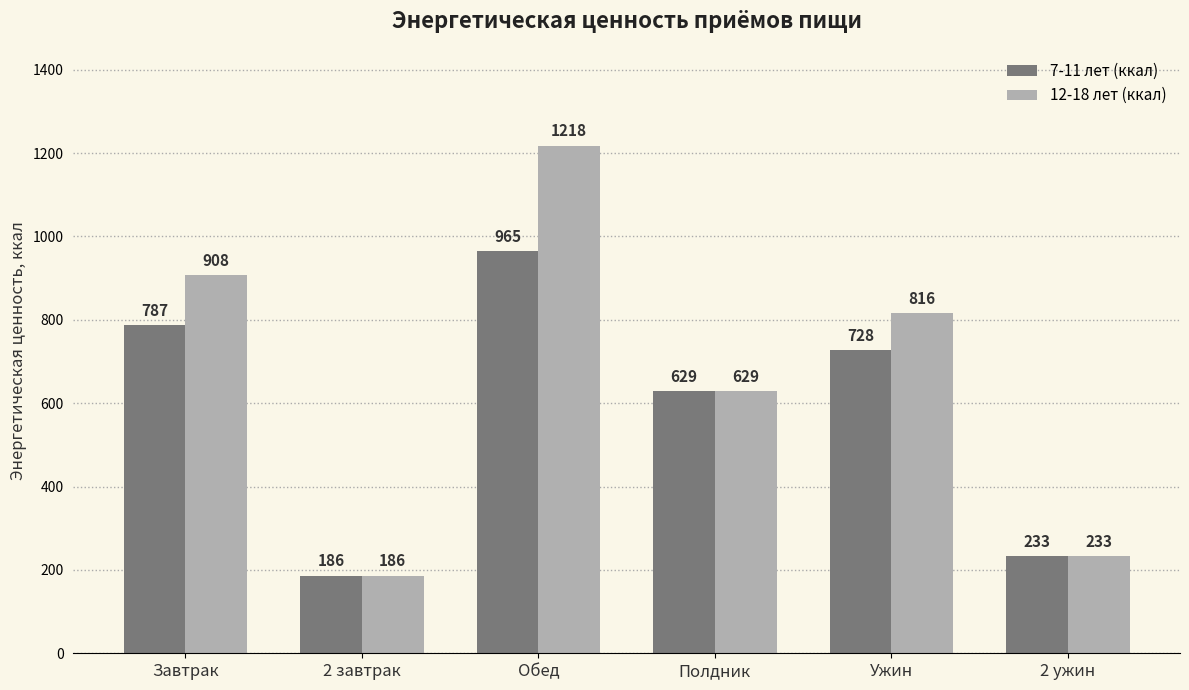

What is the difference between the maximum and minimum values in the 7-11 лет (ккал) series?

779